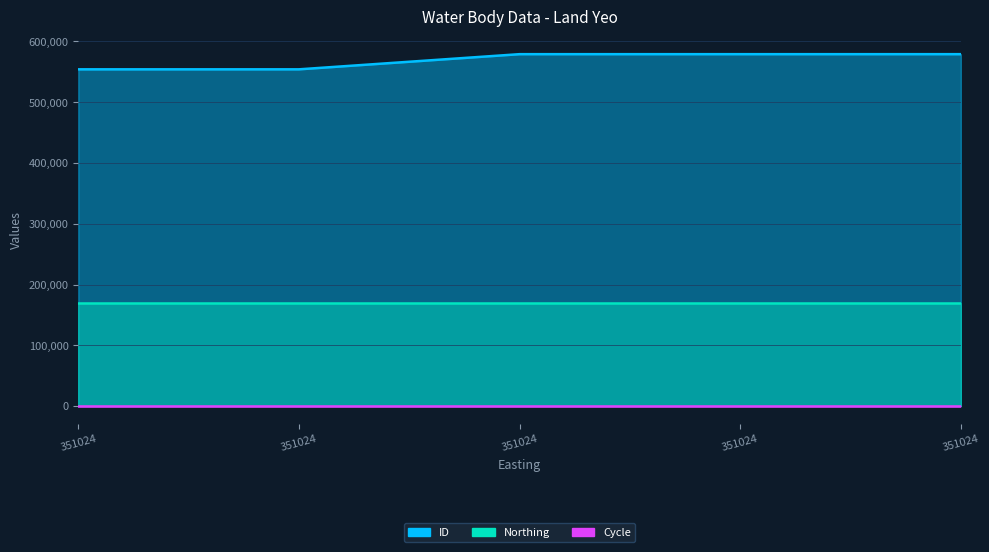

True or false: Cycle and Northing intersect in this chart.

False